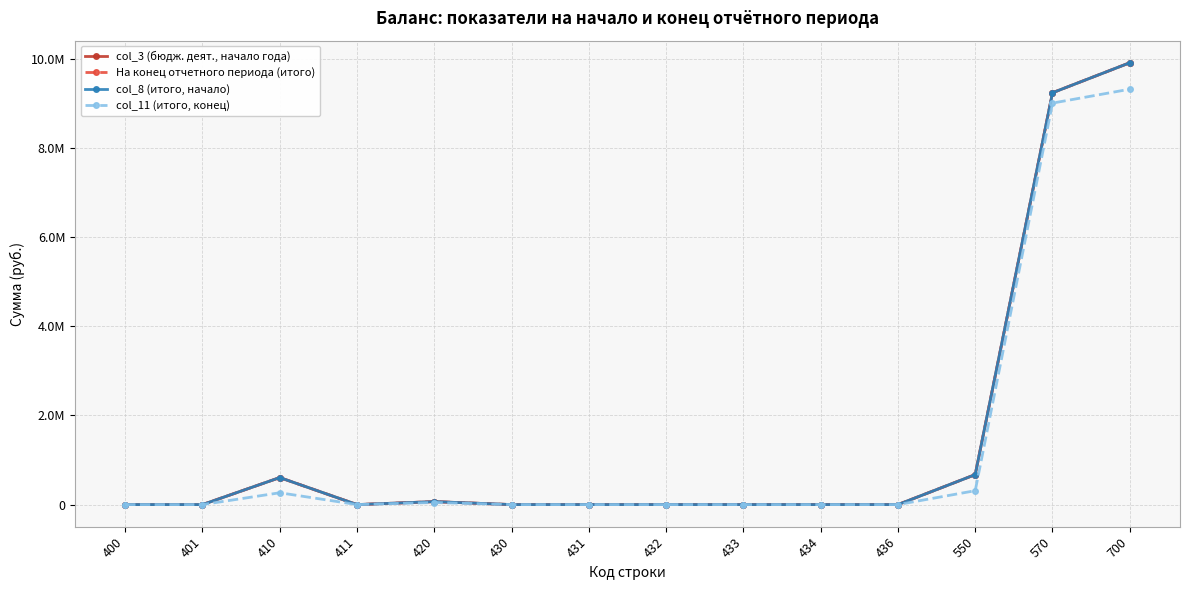

Does the chart have visible grid lines?

Yes